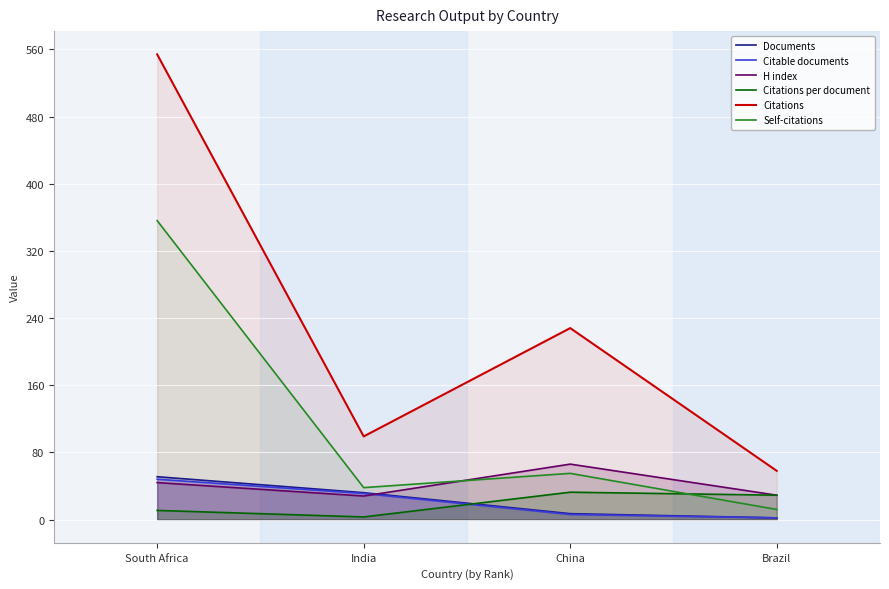

True or false: Citations per document has more than 2 interior local peaks.

False